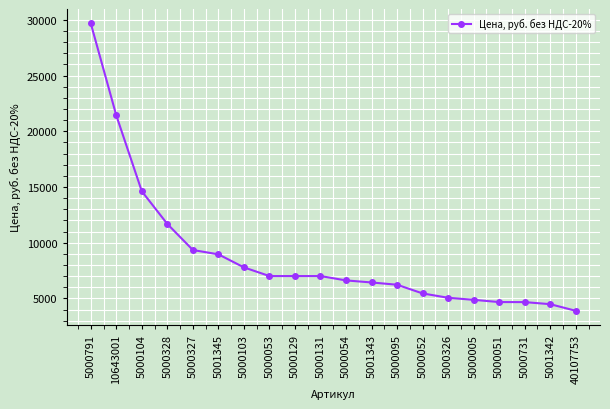

Which category has the lowest value across all series?

40107753